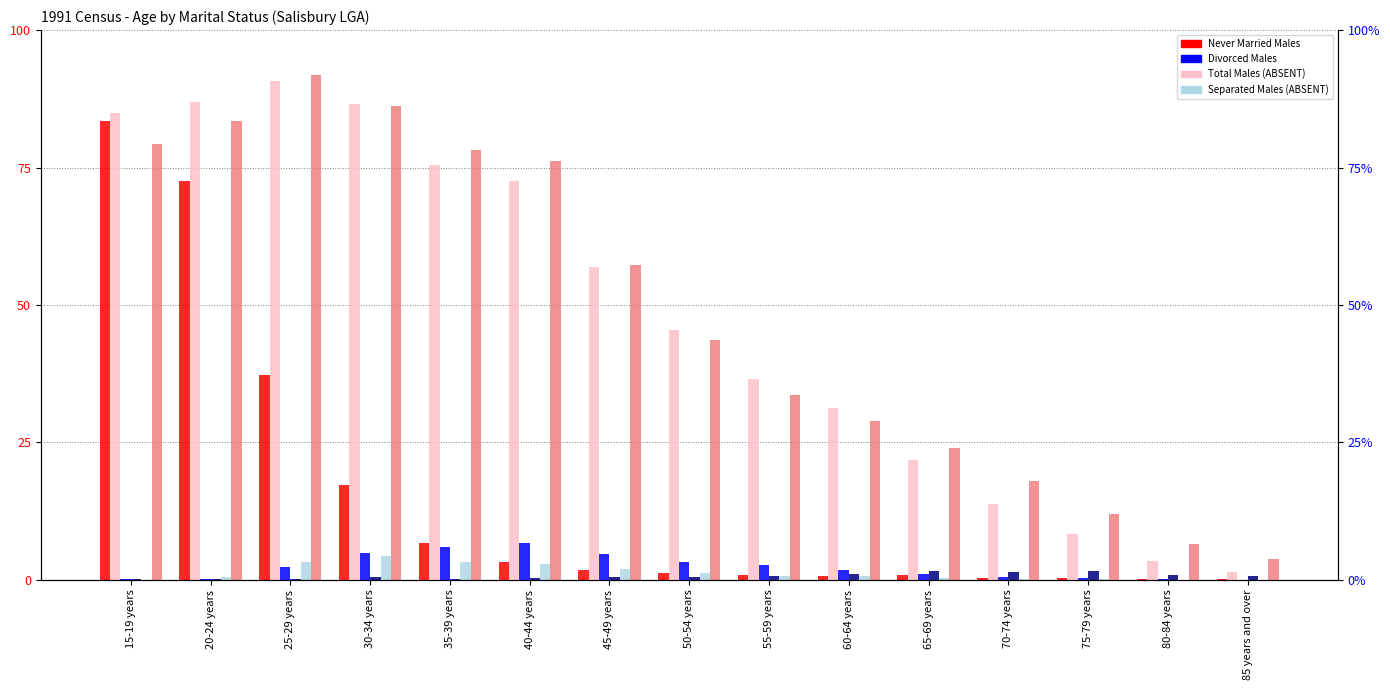

What is the spread (max minus min) of values at 75-79 years?

11.9